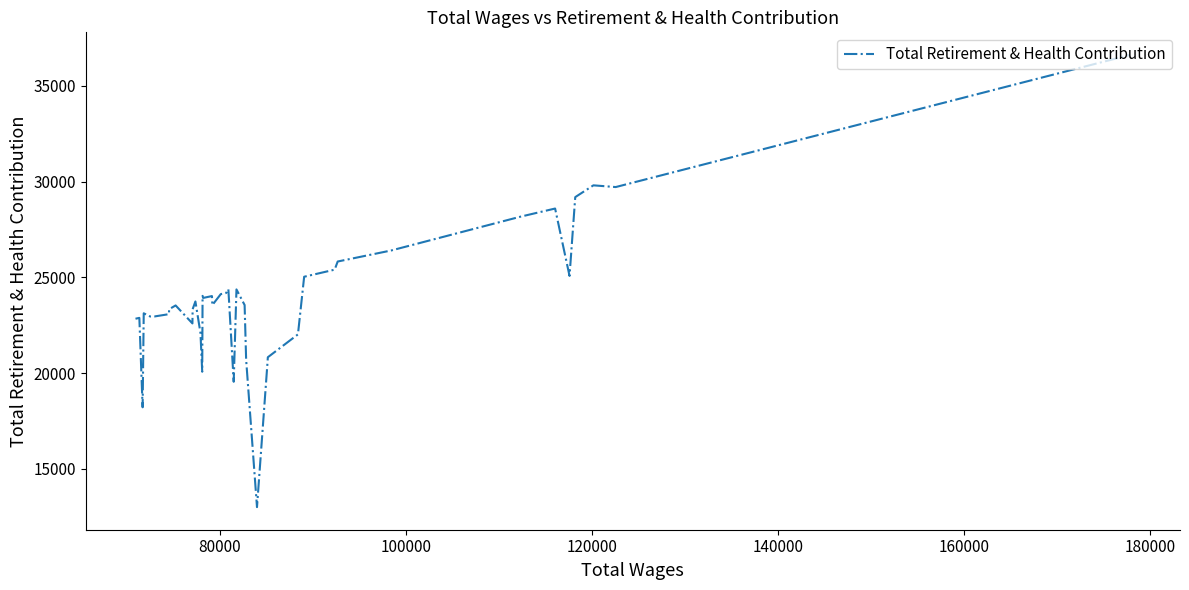

What is the smallest value displayed?

13007